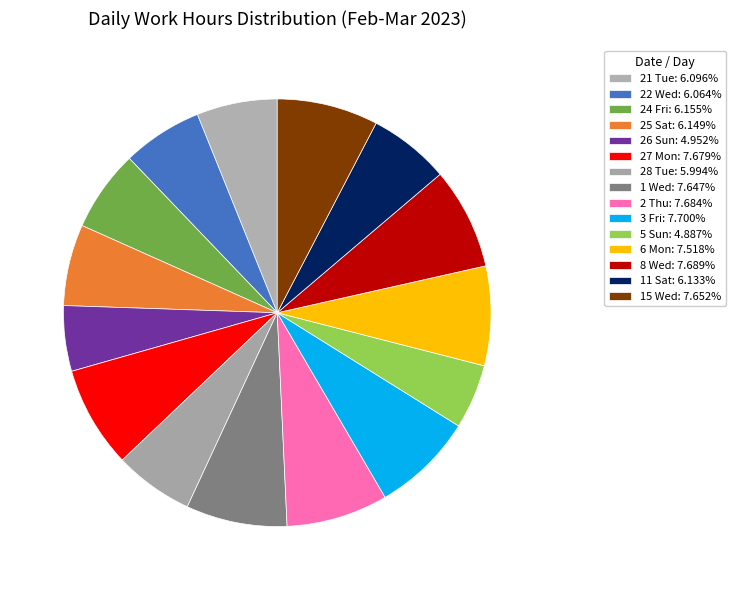

Does 6 Mon represent more than half of the total?

No